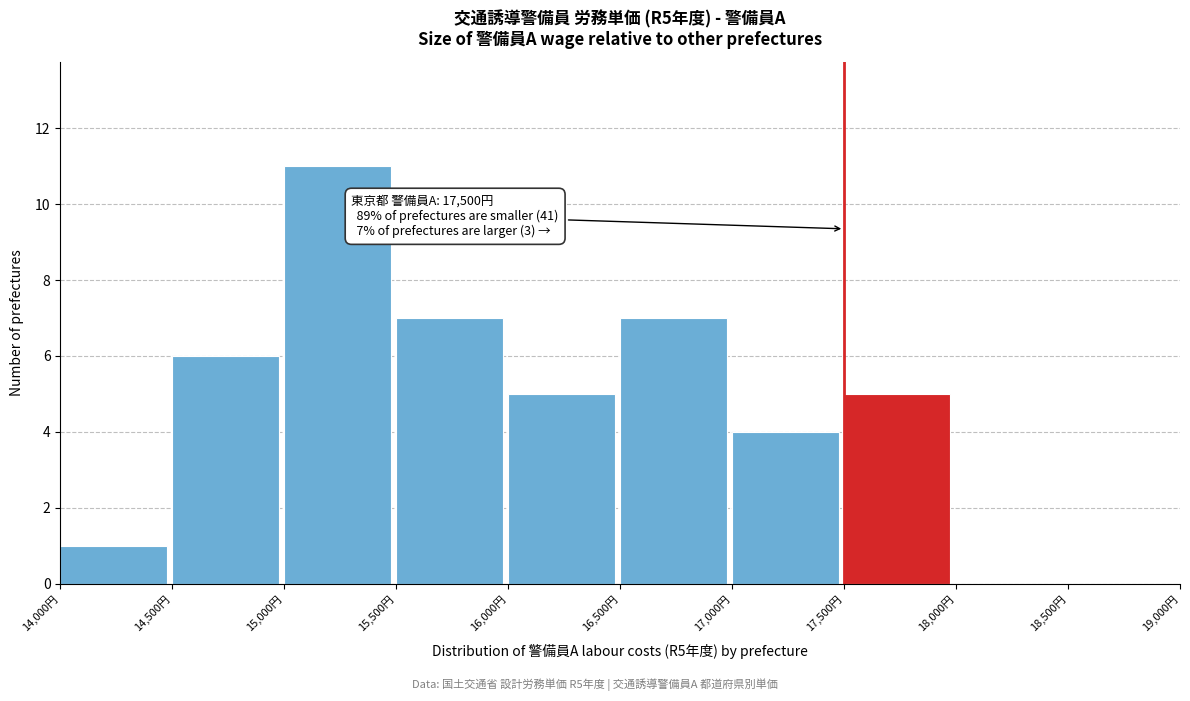

Which range on the x-axis has the tallest bar?

15000 to 15500